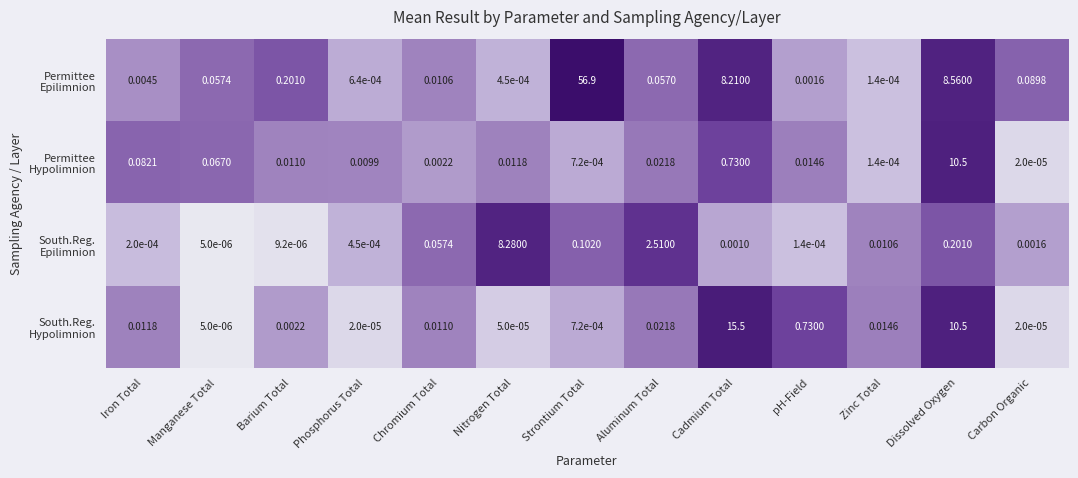

At which category is the sum across all series the highest?

Strontium Total